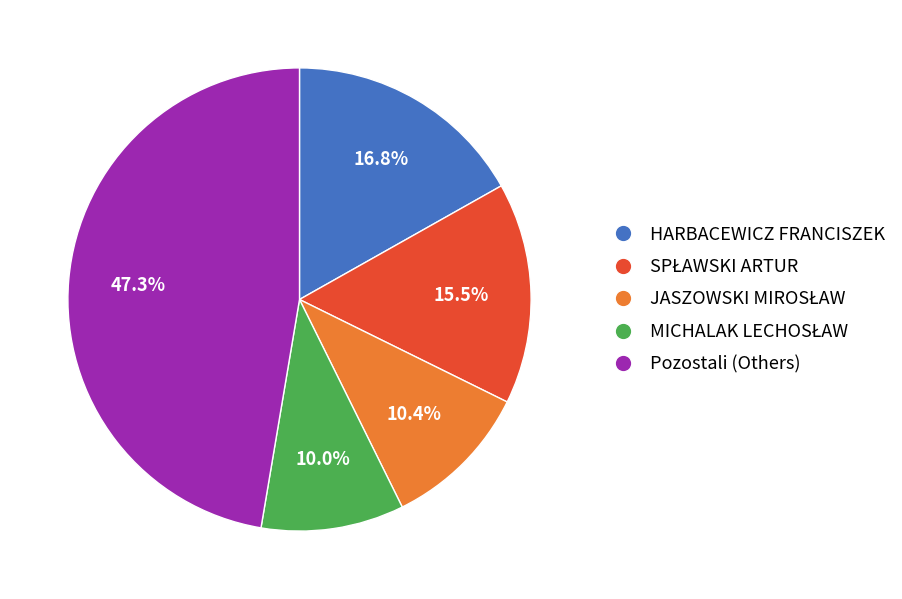

Is there a majority slice in this chart?

No